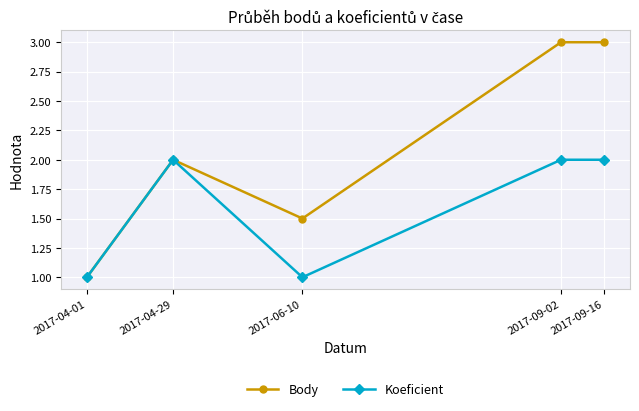

What is the label of the 3rd point from the right?

2017-06-10